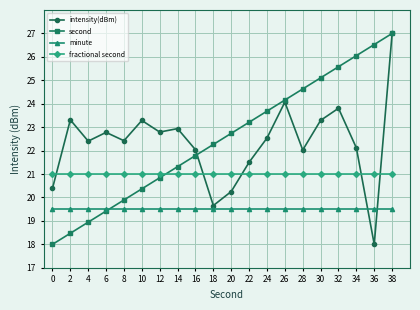

What is the smallest value displayed?

18.0